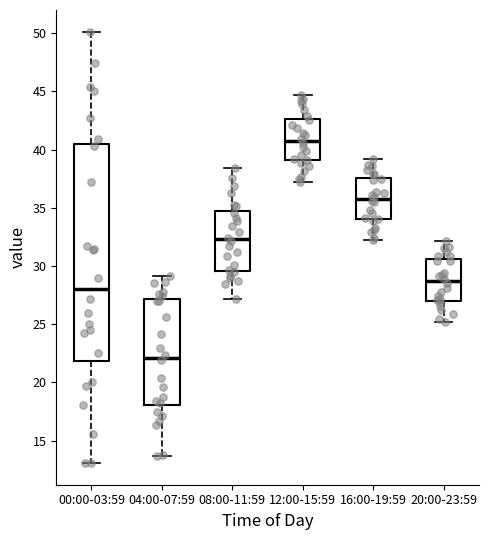

Where does the upper whisker of the box for 04:00-07:59 end on the y-axis? The values are not printed on the chart, so give them approximately, as read against the axis.

29.0